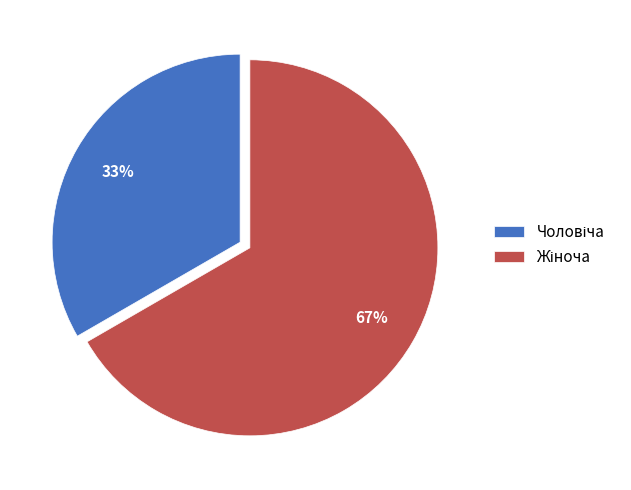

To the nearest percent, what is the average slice percentage?

50%